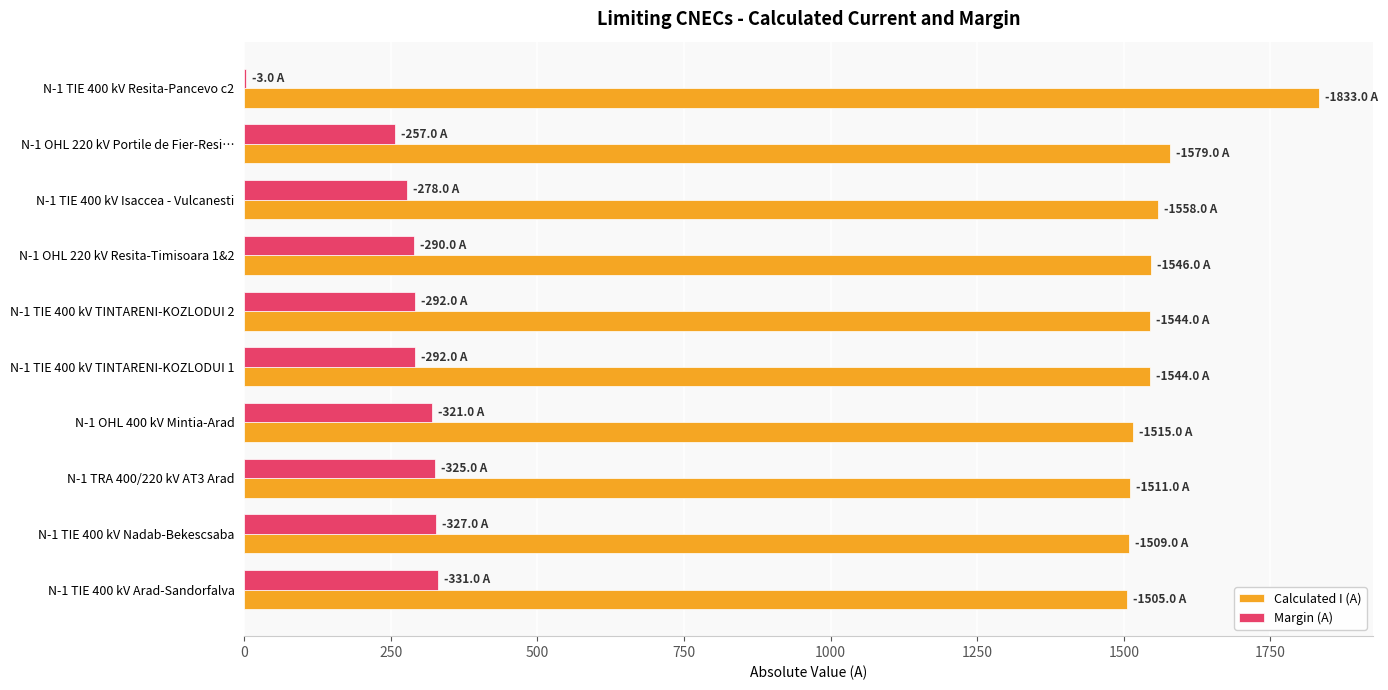

At which category does the chart reach its peak across all series?

N-1 TIE 400 kV Resita-Pancevo c2